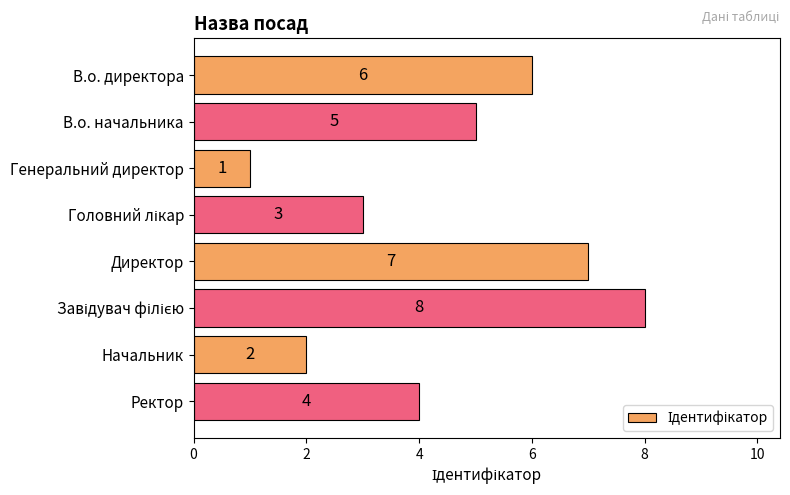

What is the change in value from В.о. директора to Начальник?

-4